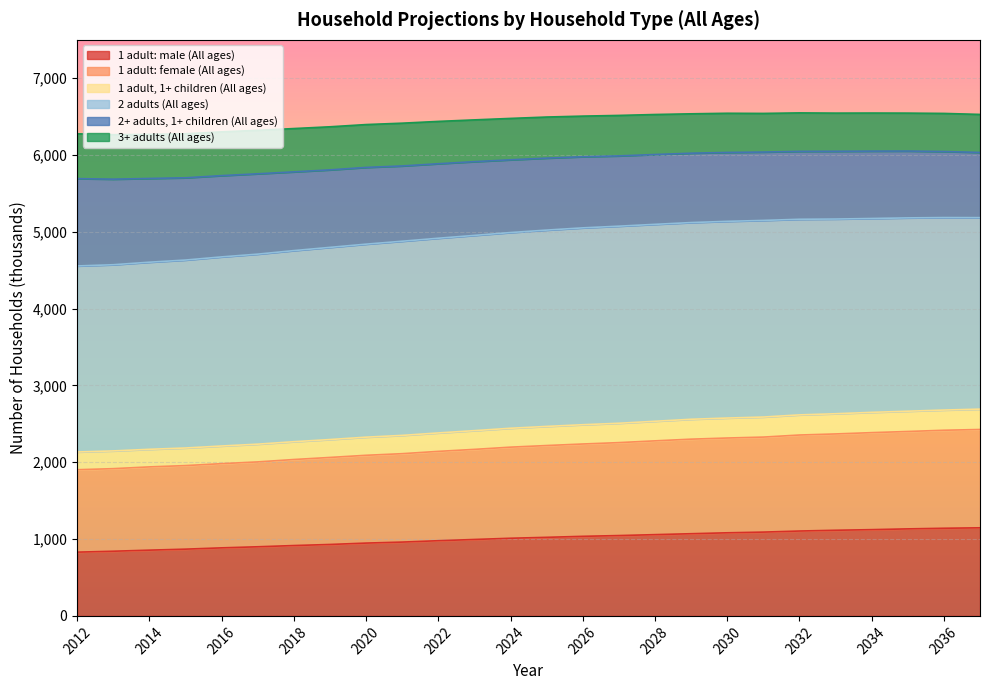

True or false: 1 adult, 1+ children (All ages) has more than 1 interior local peaks.

False